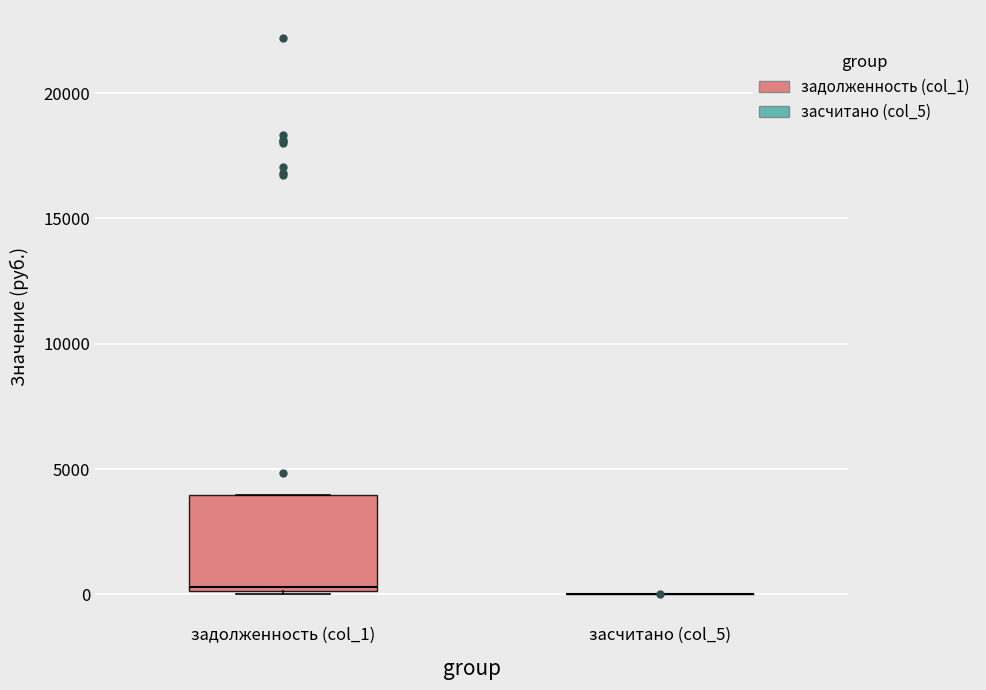

Comparing the boxes themselves (not the whiskers), which one is the tallest?

задолженность (col_1)